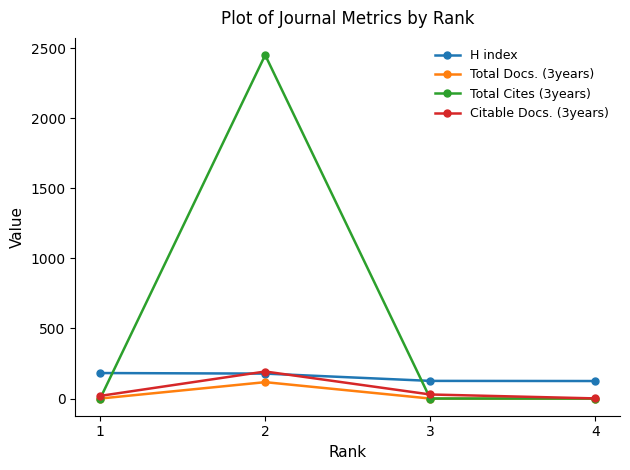

What are all the series names shown in the legend?

H index, Total Docs. (3years), Total Cites (3years), Citable Docs. (3years)